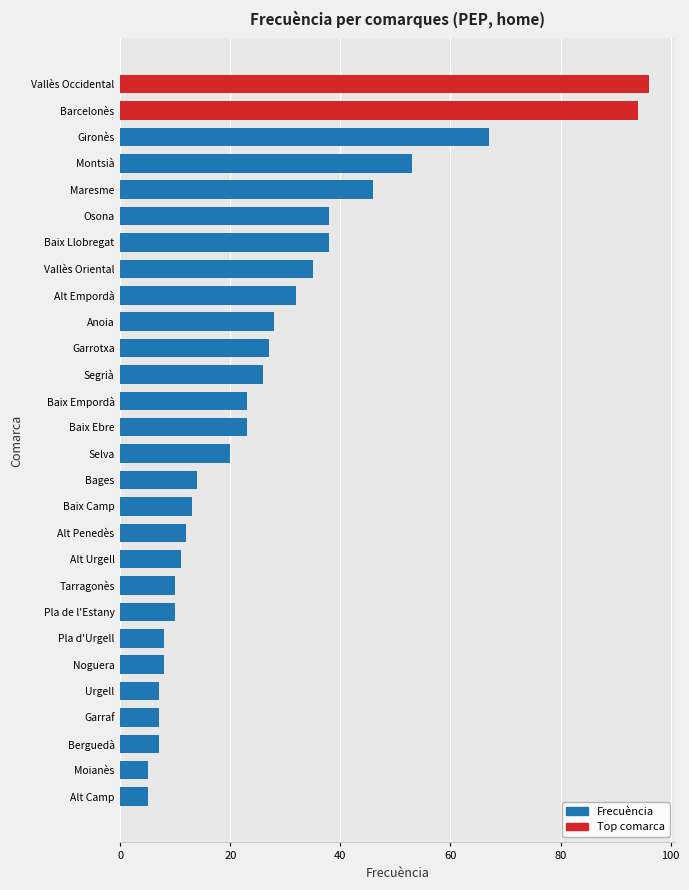

What is the change in value from Alt Penedès to Segrià?

+14